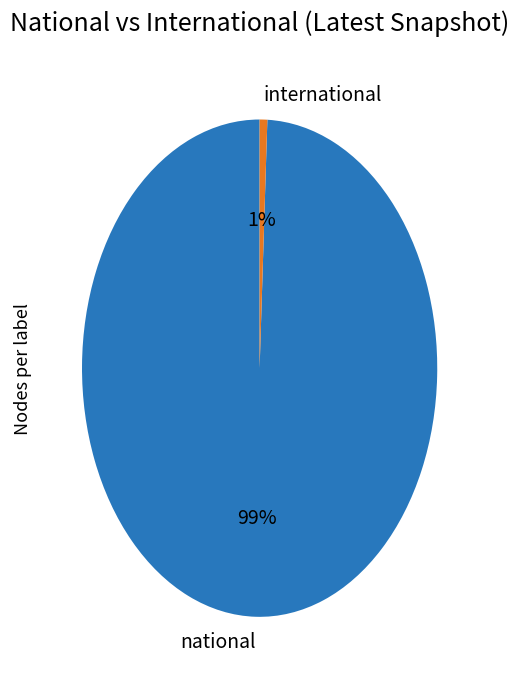

Is there a majority slice in this chart?

Yes